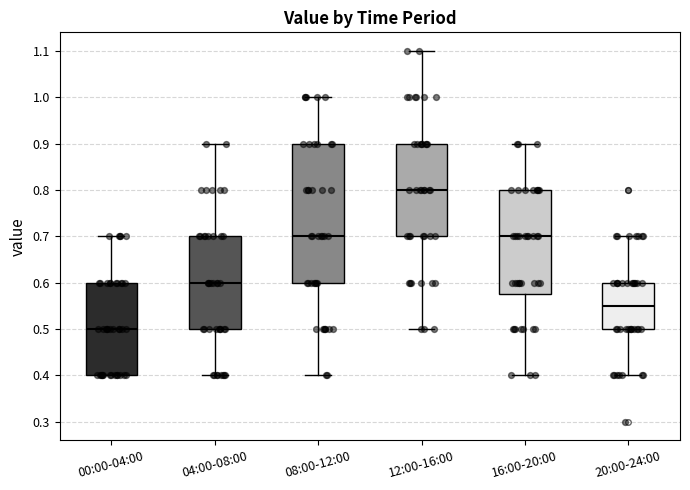

Reading left to right, transcribe this box plot: for each box, give where its median line is, the range the box spans, and where its two whiskers end, as read against the y-axis. The values are not printed on the chart, so give them approximately, as read against the axis.

00:00-04:00: median 0.50, box 0.40 to 0.60, whiskers 0.40 to 0.70
04:00-08:00: median 0.60, box 0.50 to 0.70, whiskers 0.40 to 0.90
08:00-12:00: median 0.70, box 0.60 to 0.90, whiskers 0.40 to 1.00
12:00-16:00: median 0.80, box 0.70 to 0.90, whiskers 0.50 to 1.10
16:00-20:00: median 0.70, box 0.58 to 0.80, whiskers 0.40 to 0.90
20:00-24:00: median 0.55, box 0.50 to 0.60, whiskers 0.40 to 0.70